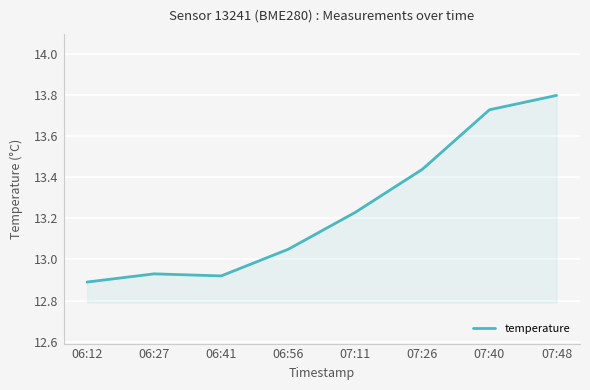

What is the greatest value displayed?

13.8